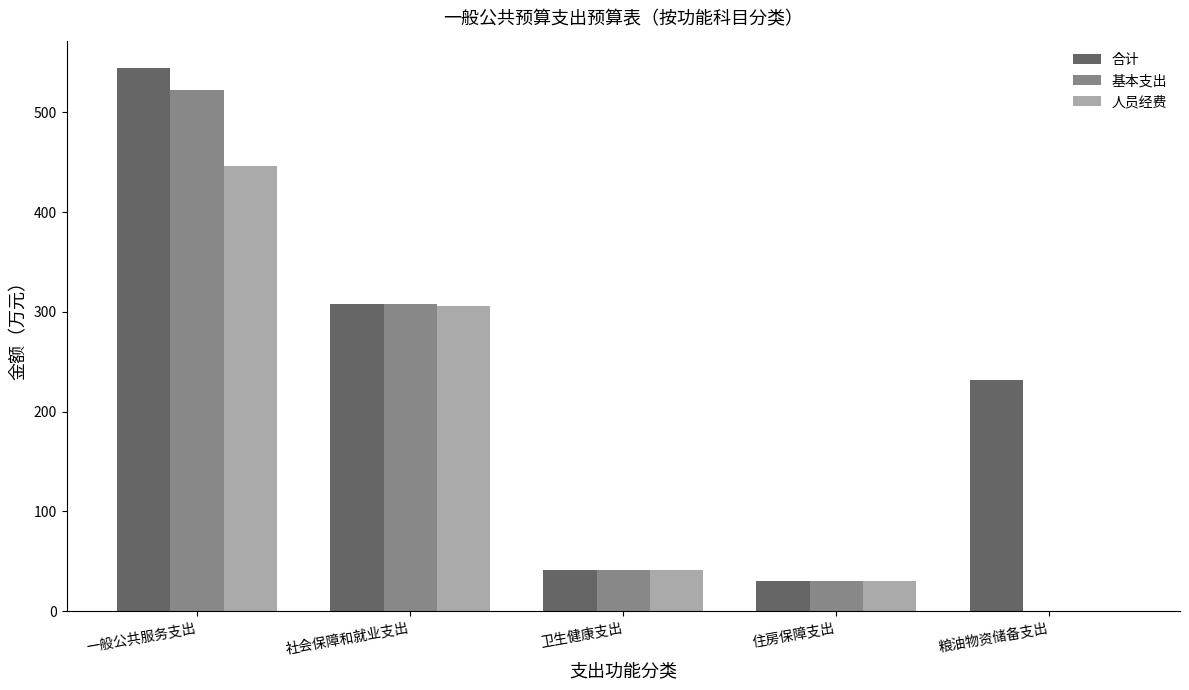

At which label is 人员经费 closest to 222?

社会保障和就业支出